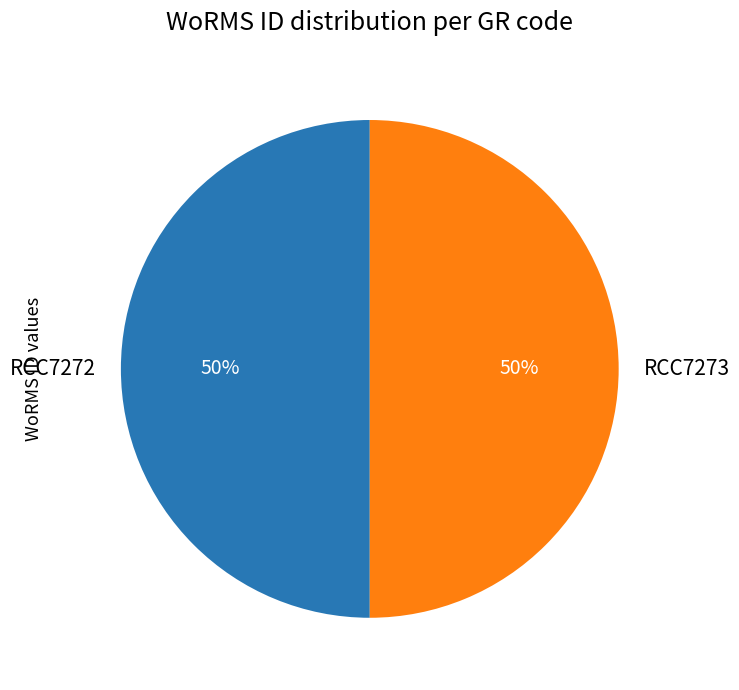

To the nearest percent, what portion does RCC7273 represent?

50%